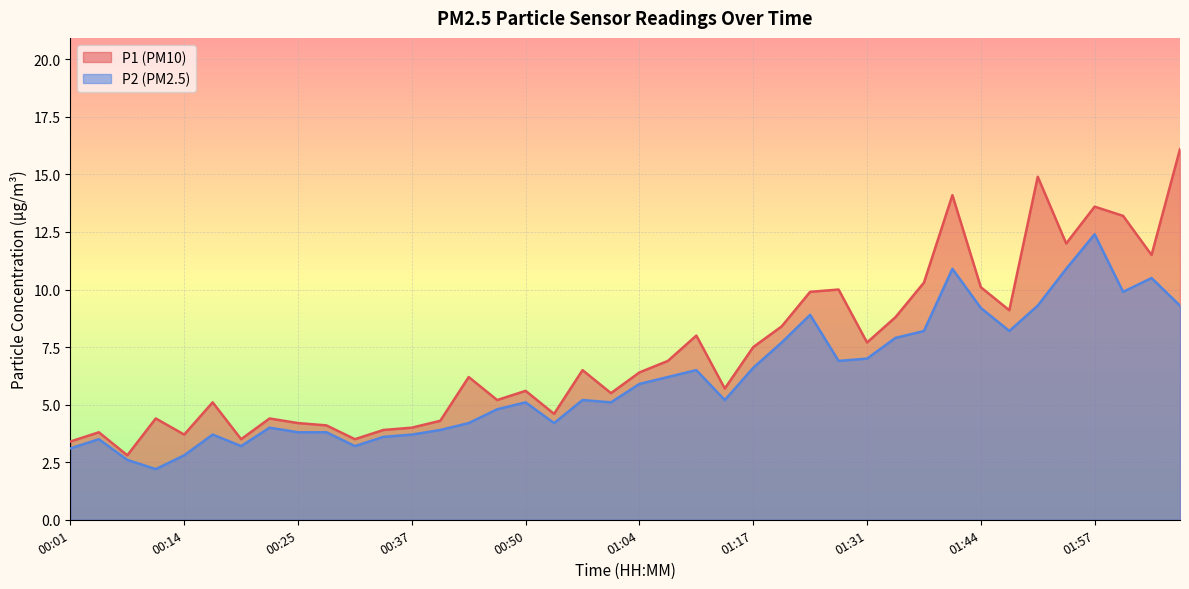

At which label does P1 reach its peak?

02:07